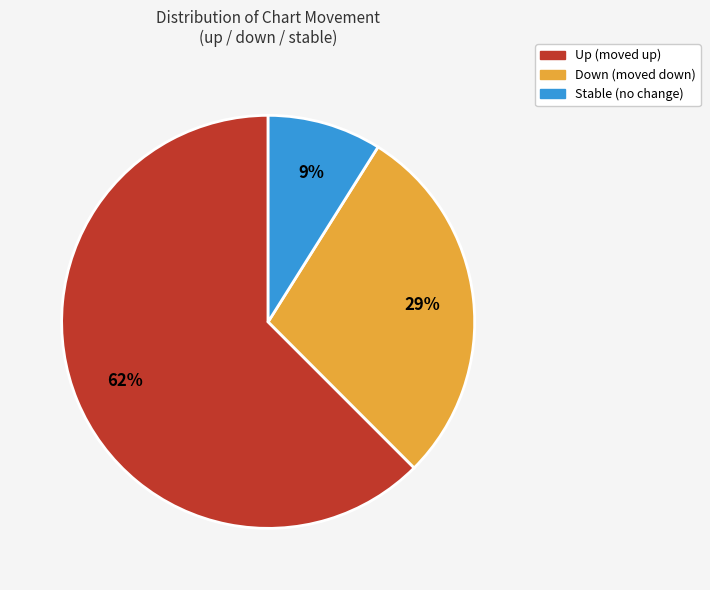

How many segments does this pie chart have?

3